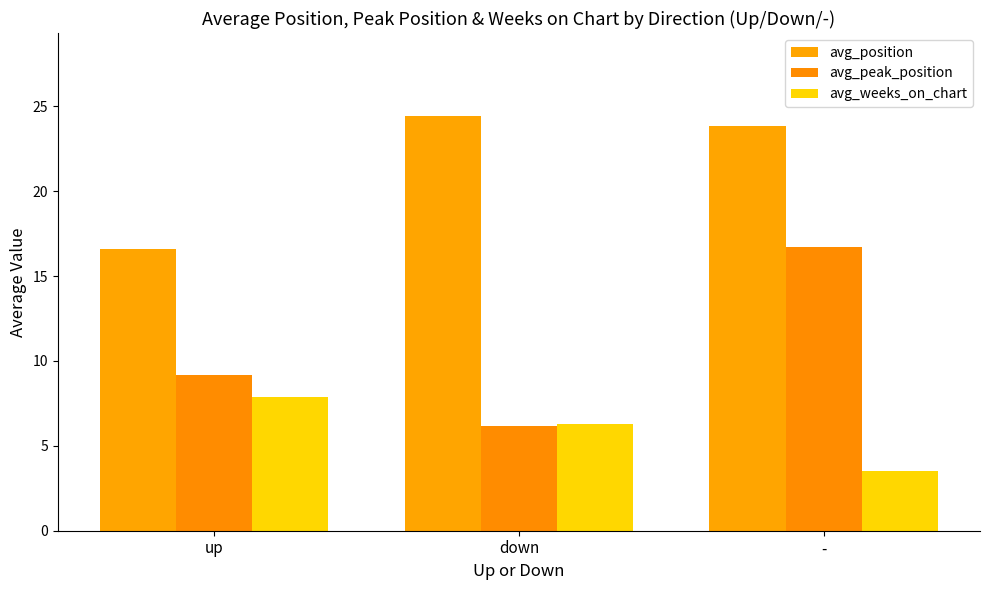

List the series in order of their overall mean, highest first.

avg_position, avg_peak_position, avg_weeks_on_chart